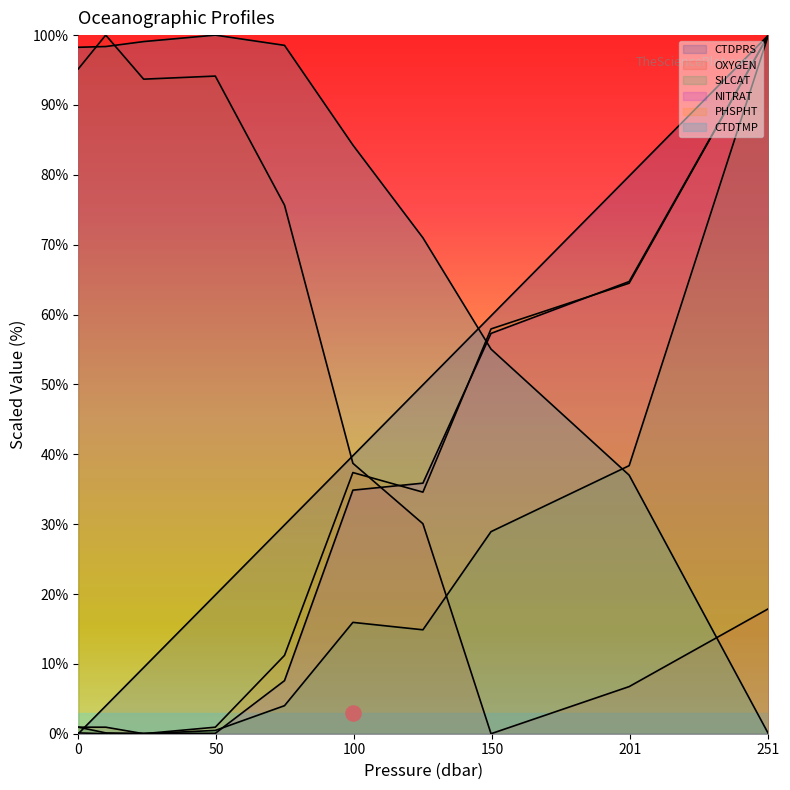

Which series contains the highest Y value?

CTDPRS